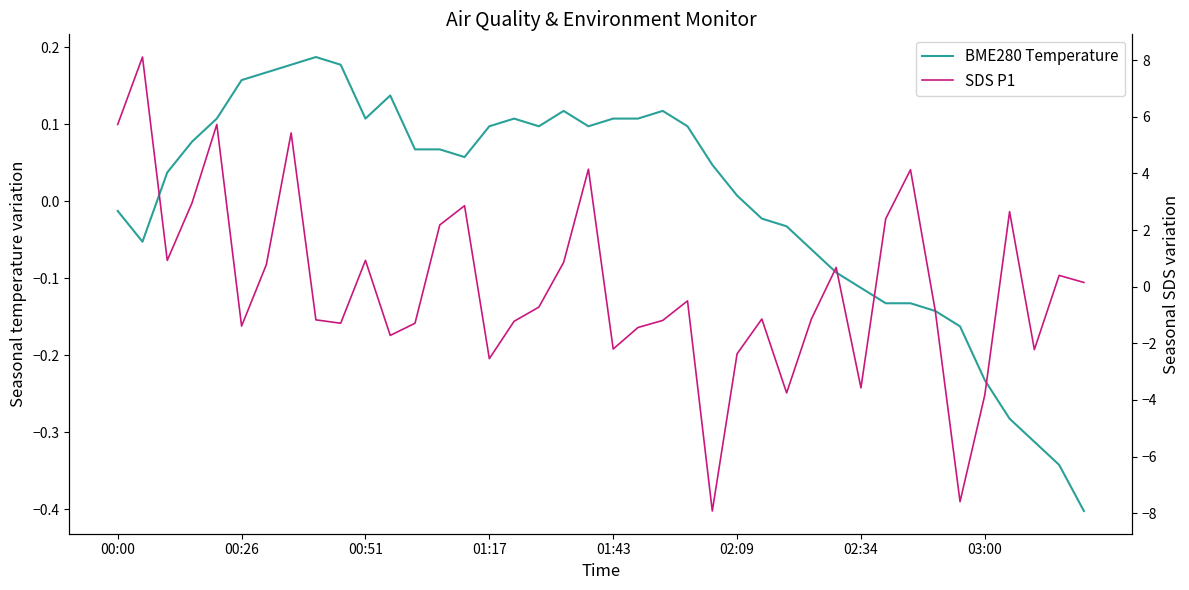

How many values in BME280 Temperature are above zero?

24